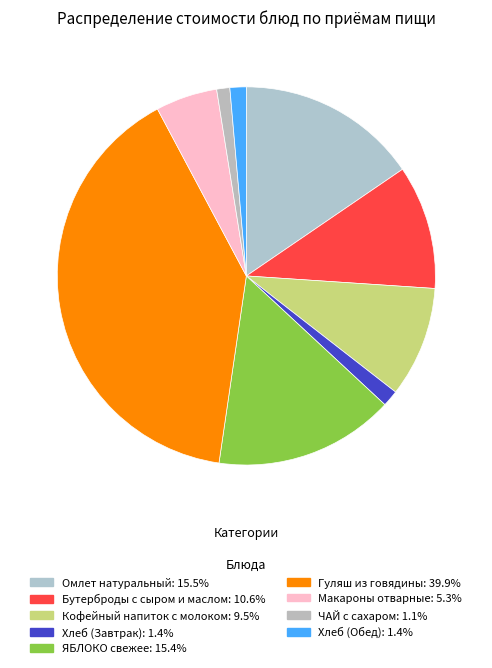

To the nearest percent, what is the difference between the ЯБЛОКО свежее and Макароны отварные slice percentages?

10%